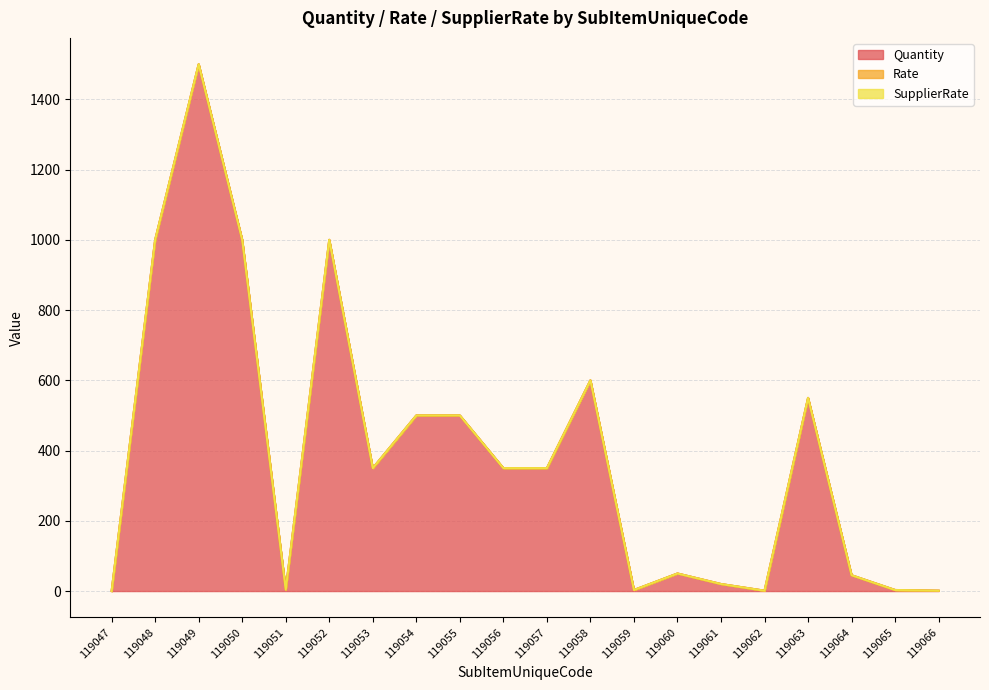

Which series changed the most between 119049 and 119054?

Quantity